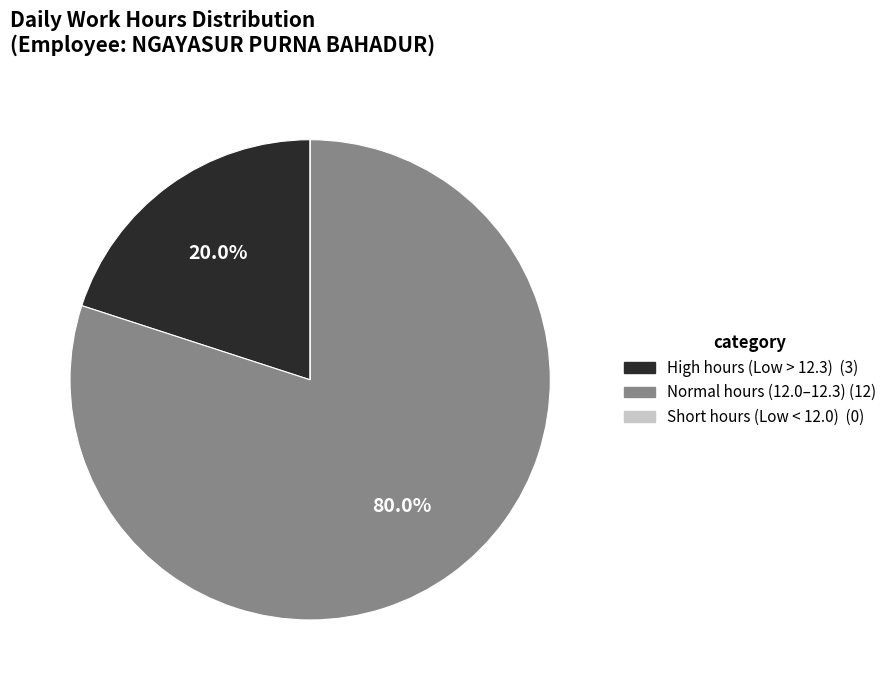

Does any single category account for the majority?

Yes